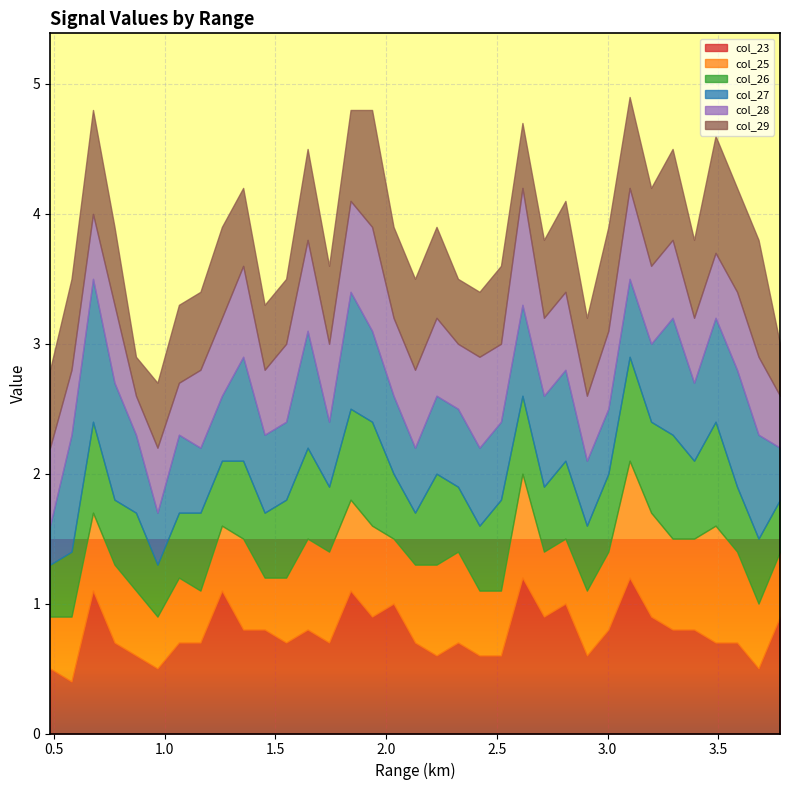

Between 0.676 and 3.778, which series saw the biggest shift?

col_27